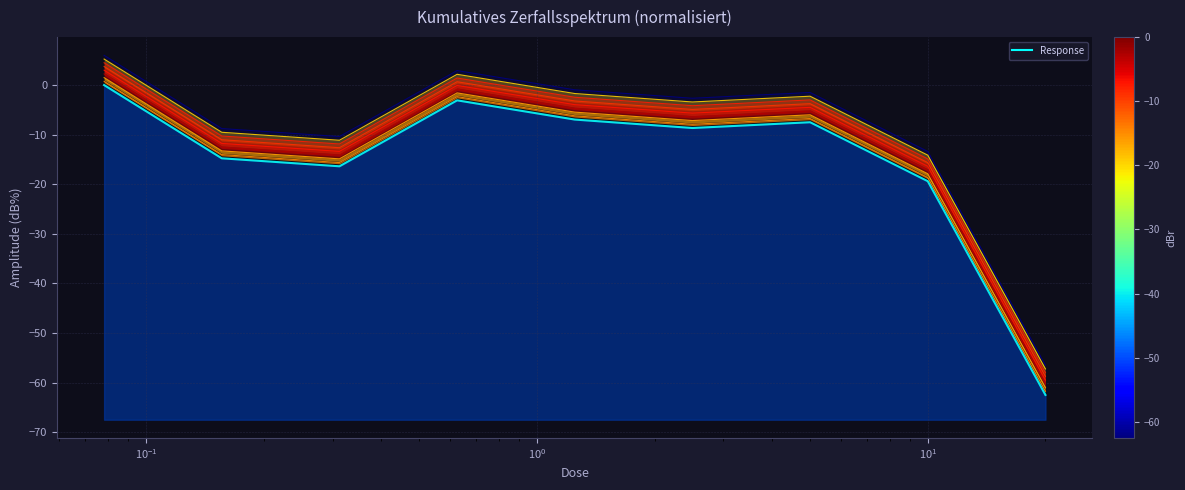

List the labels in order of value, largest first.

0.078125, 0.625, 1.25, 5.0, 2.5, 0.15625, 0.3125, 10.0, 20.0